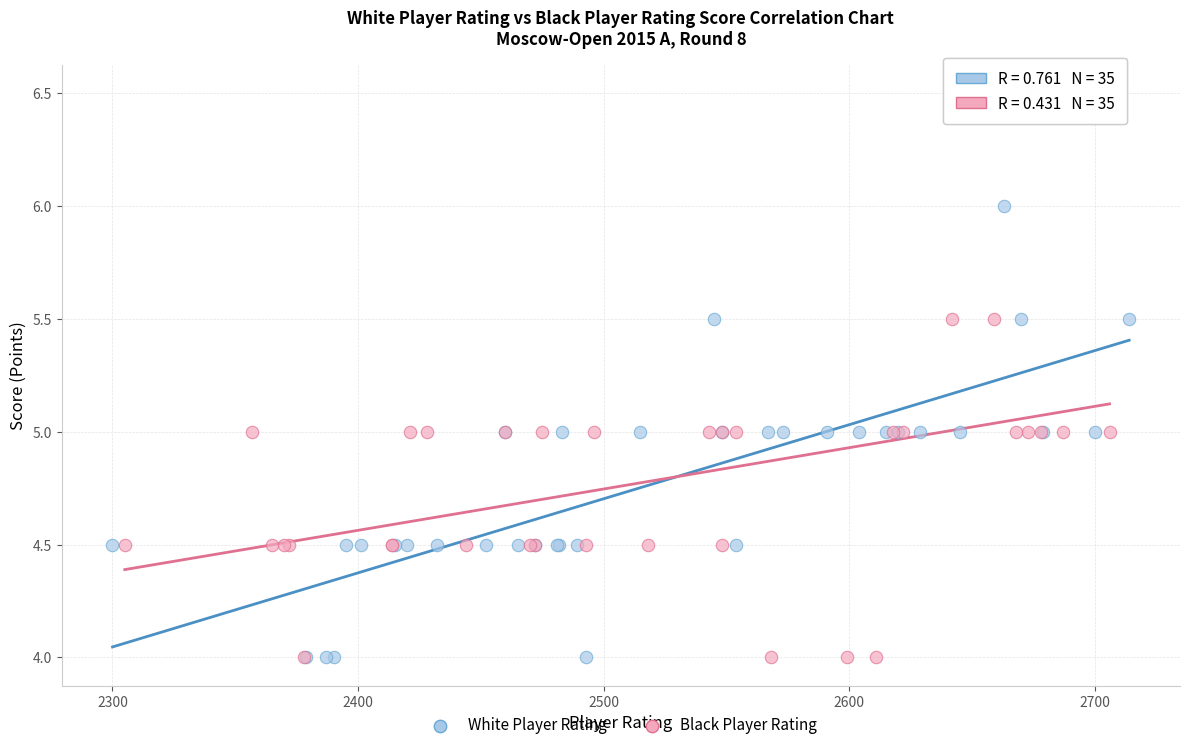

Which series has the largest Y range (max minus min)?

Black Player Rating